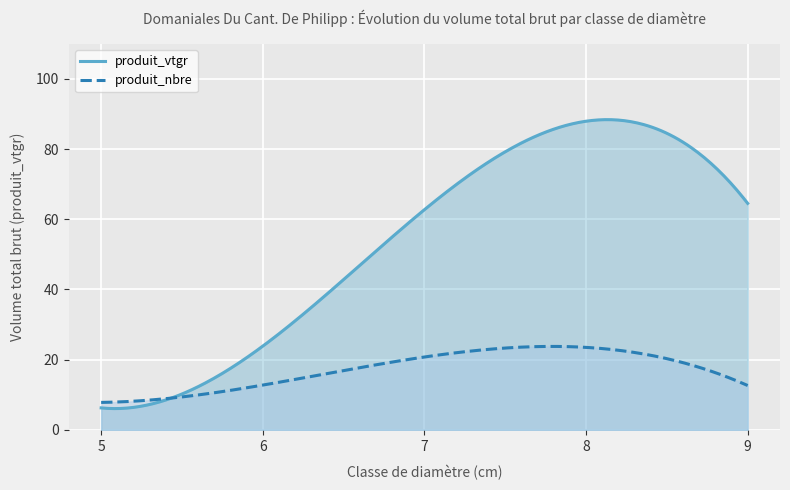

Rank the series by their average value, from lowest to highest.

produit_nbre, produit_vtgr